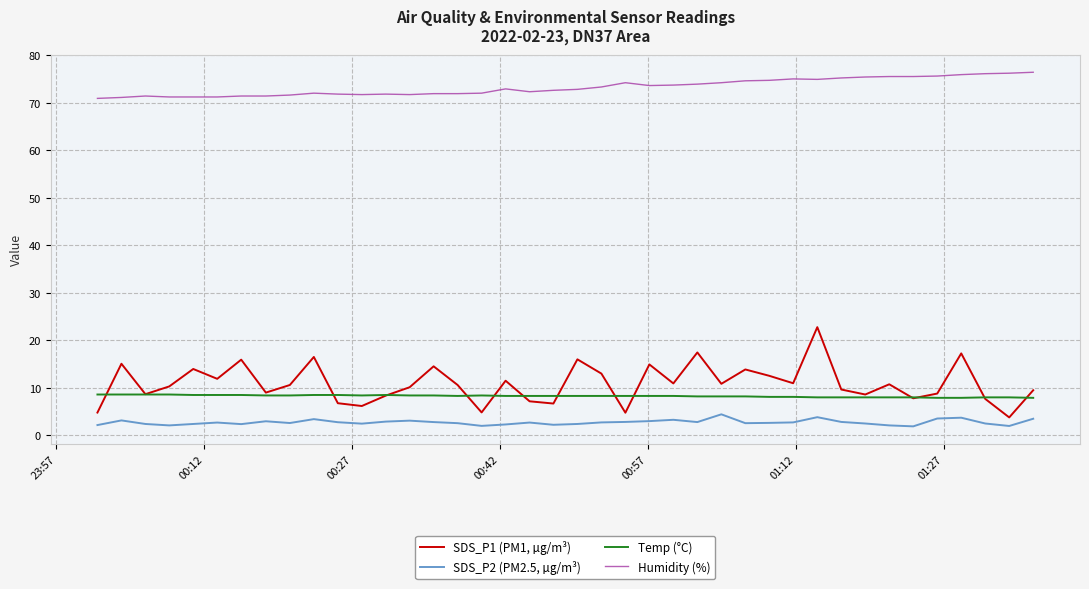

Which series has the largest total across all categories?

Humidity (%)